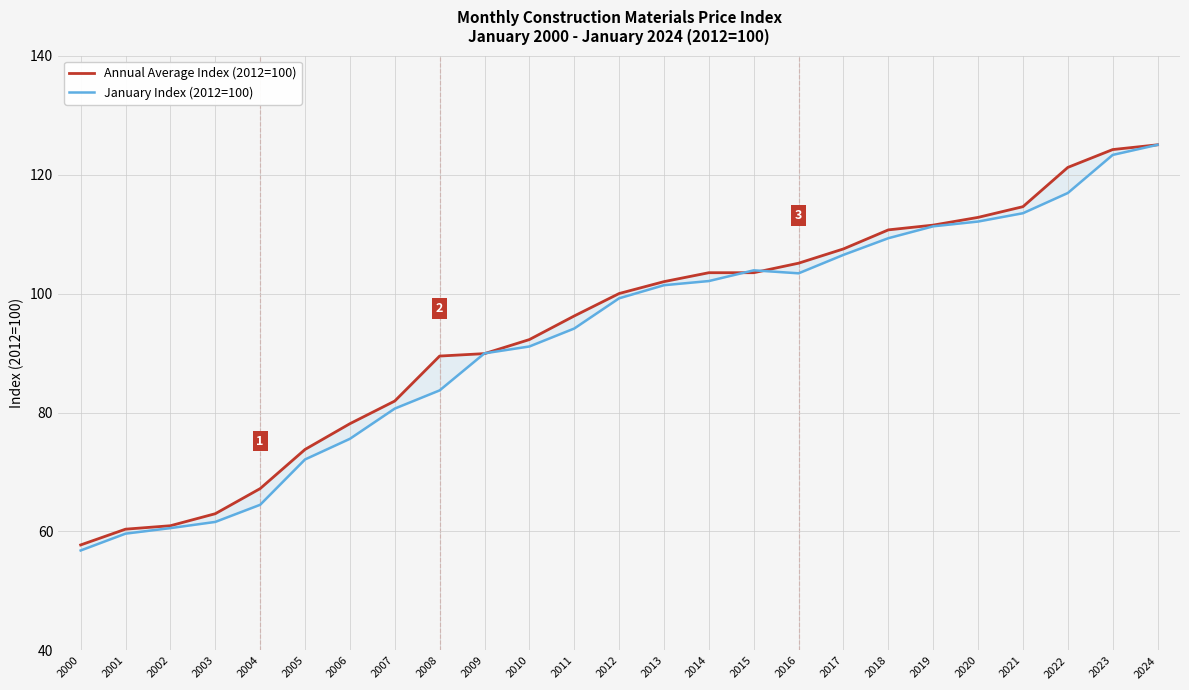

Reading right to left, transcribe all the data shown in this chart.

Annual Average Index (2012=100): 125.0	124.2	121.2	114.6	112.8	111.5	110.7	107.5	105.1	103.5	103.5	102.0	100.0	96.2	92.3	89.9	89.5	81.9	78.1	73.8	67.2	63.0	61.0	60.4	57.7
January Index (2012=100): 125.0	123.3	116.9	113.5	112.1	111.3	109.3	106.5	103.4	103.9	102.1	101.4	99.2	94.1	91.1	90.0	83.7	80.7	75.6	72.1	64.5	61.6	60.6	59.6	56.8